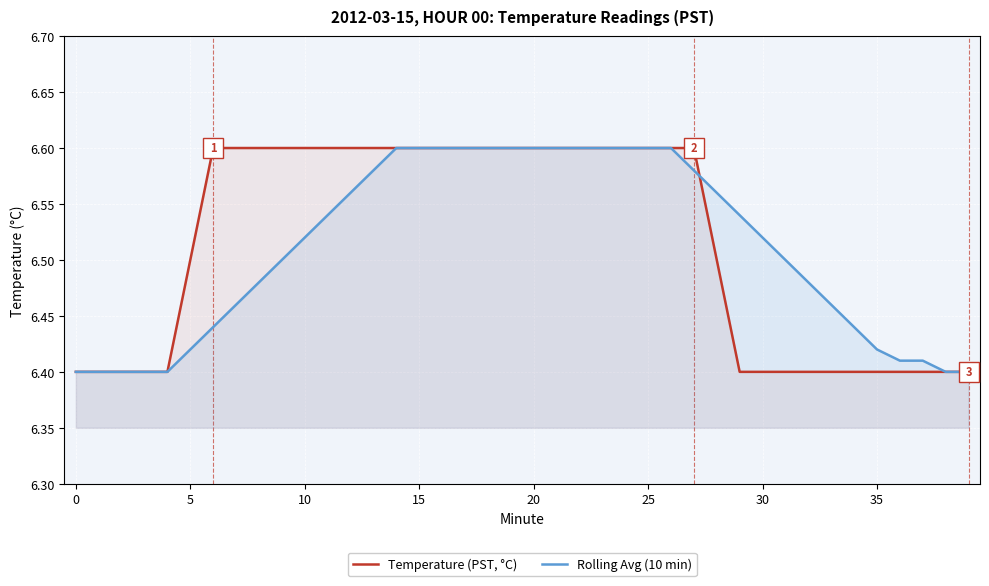

List the series in order of their overall mean, lowest first.

Rolling Avg (10 min), Temperature (PST, °C)